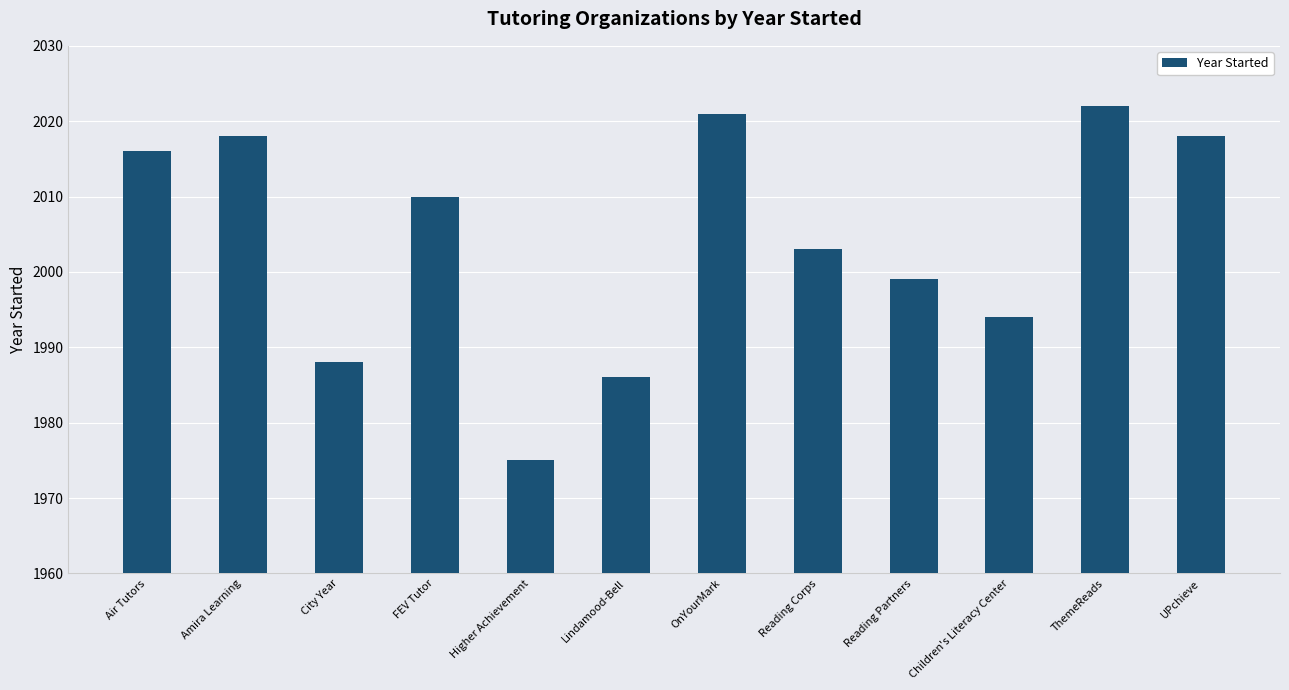

What is the difference between the values at Children's Literacy Center and Air Tutors?

22